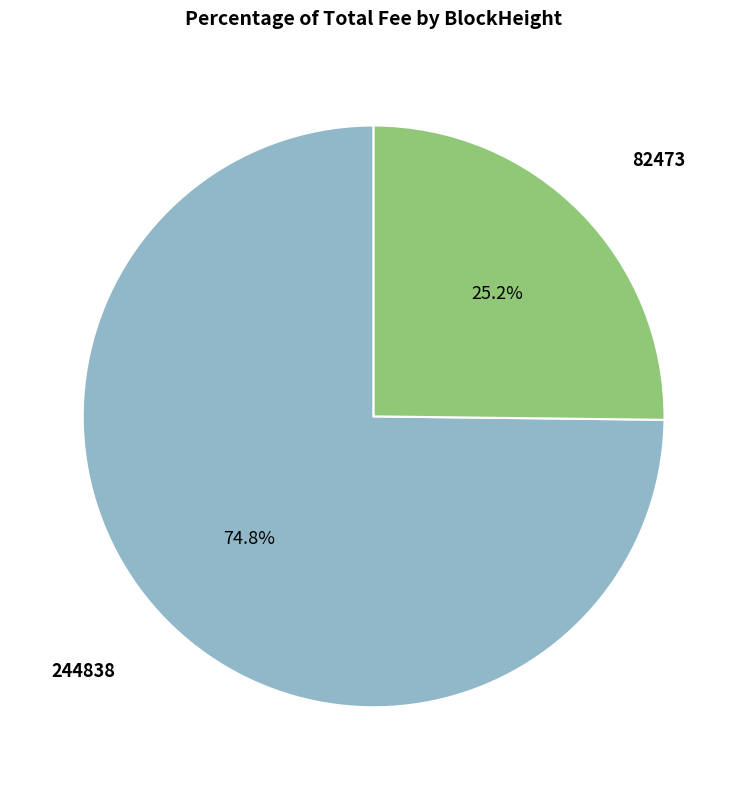

Is there any slice that represents more than half of the pie?

Yes